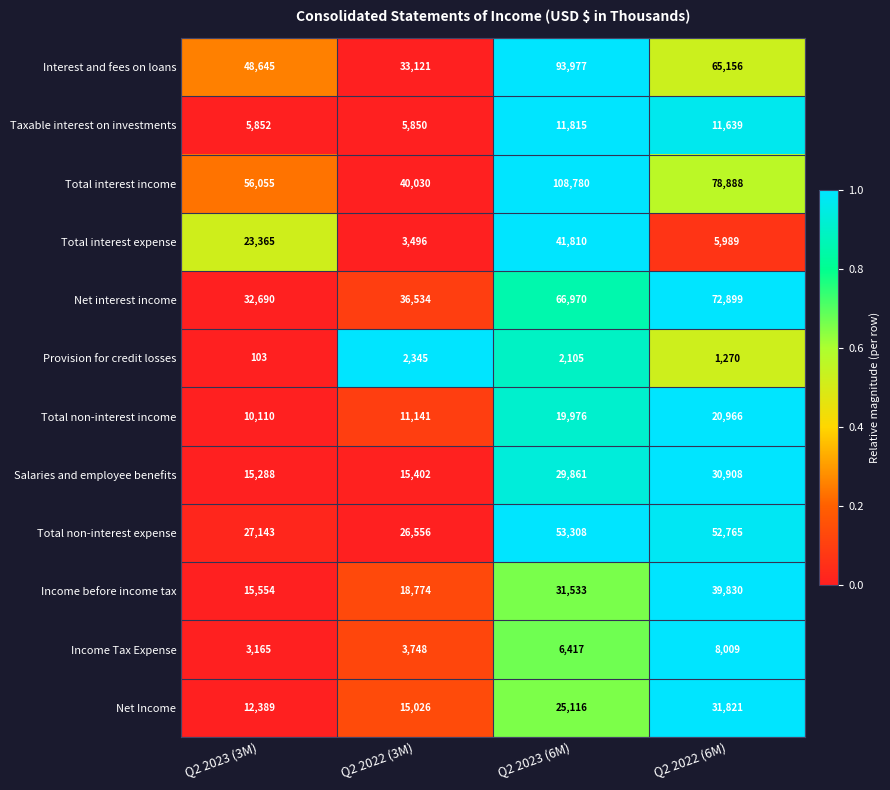

How many series are shown in this chart?

12